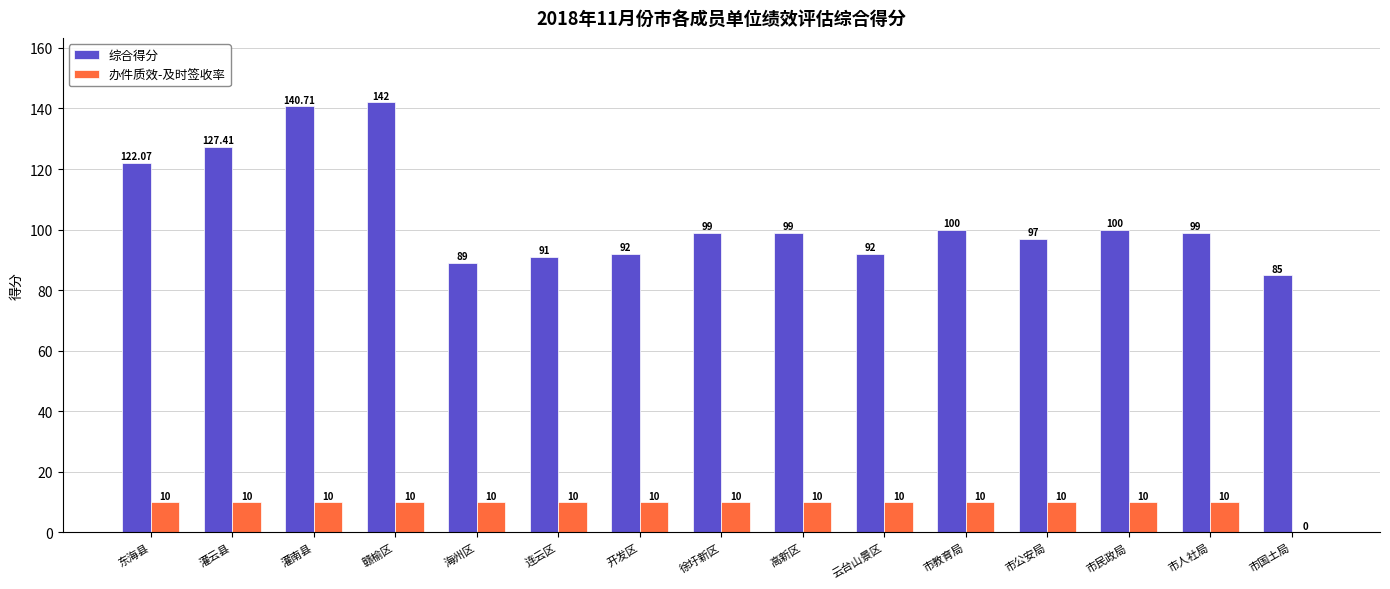

True or false: 综合得分 has a value of 100.0 at 市民政局.

True